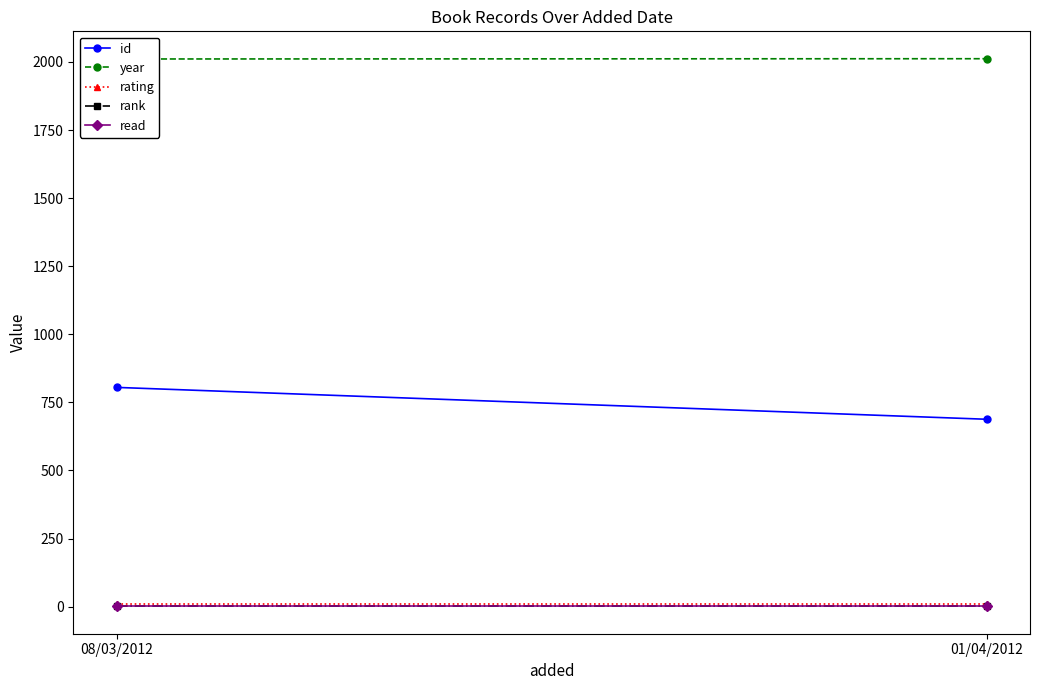

At which category does the chart reach its minimum across all series?

08/03/2012